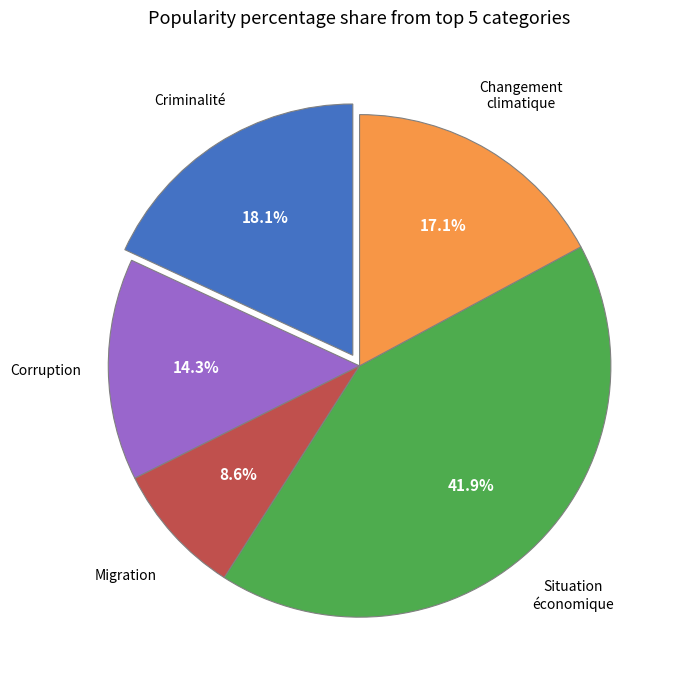

Does any single category account for the majority?

No